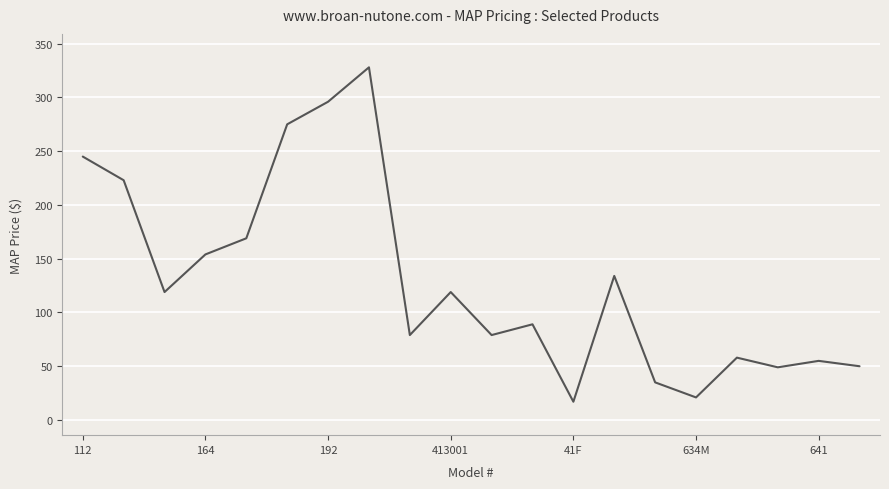

What is the smallest value displayed?

17